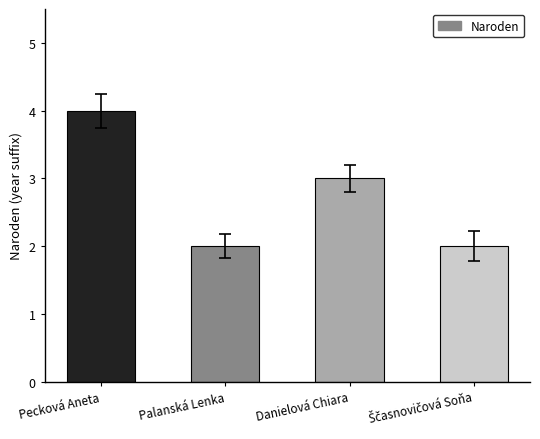

The chart shows a value of 3 at Danielová Chiara. True or false?

True